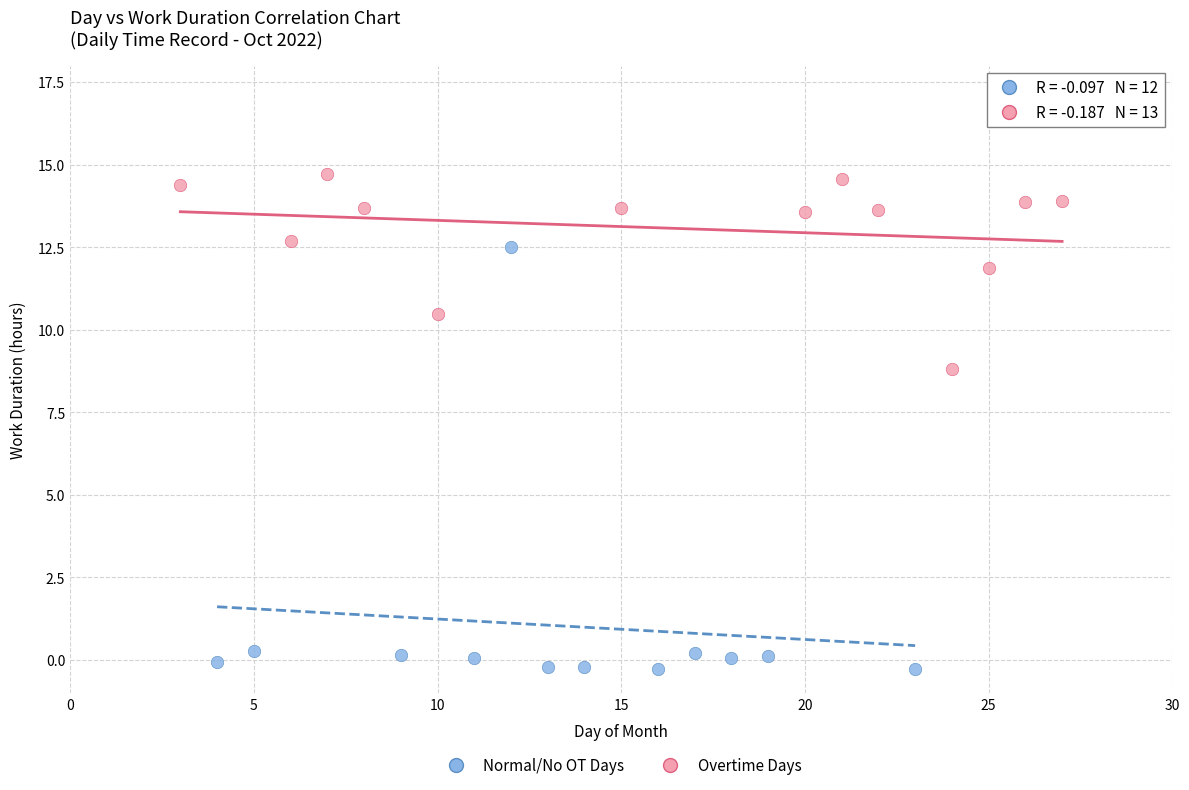

Which series reaches the minimum Y coordinate?

Normal/No OT Days